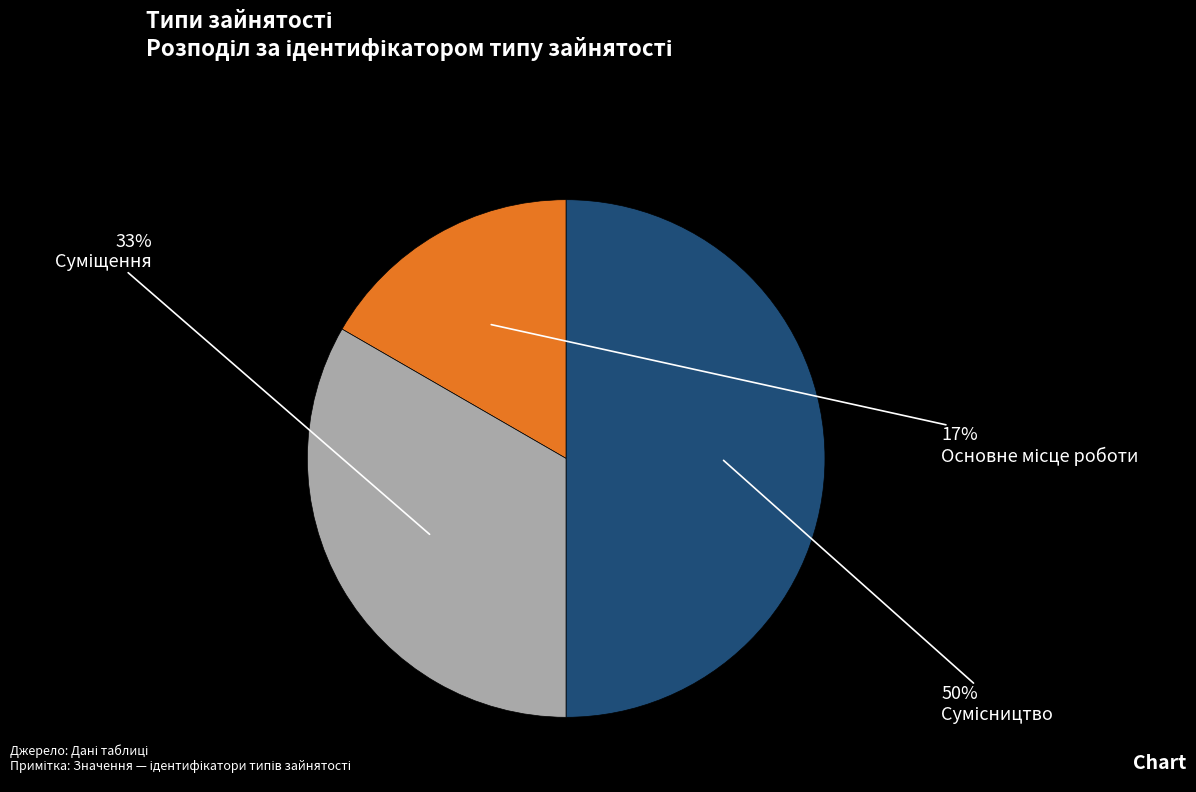

To the nearest percent, what is the average slice percentage?

33%